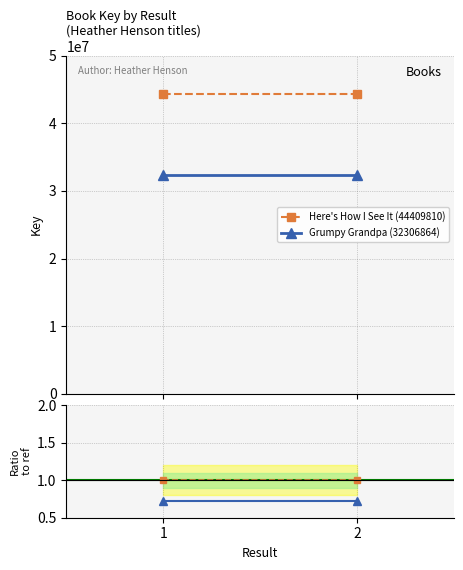

True or false: Grumpy Grandpa has a value of 0.2 at 1.

False